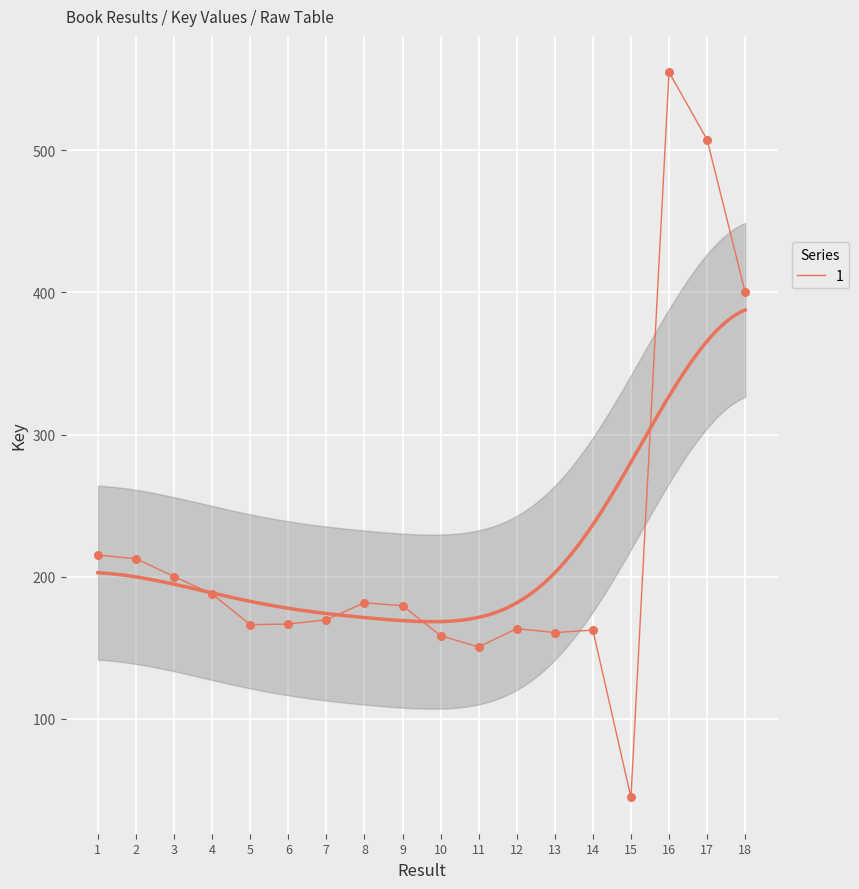

What is the ratio of the value at 13 to the value at 1?

0.7